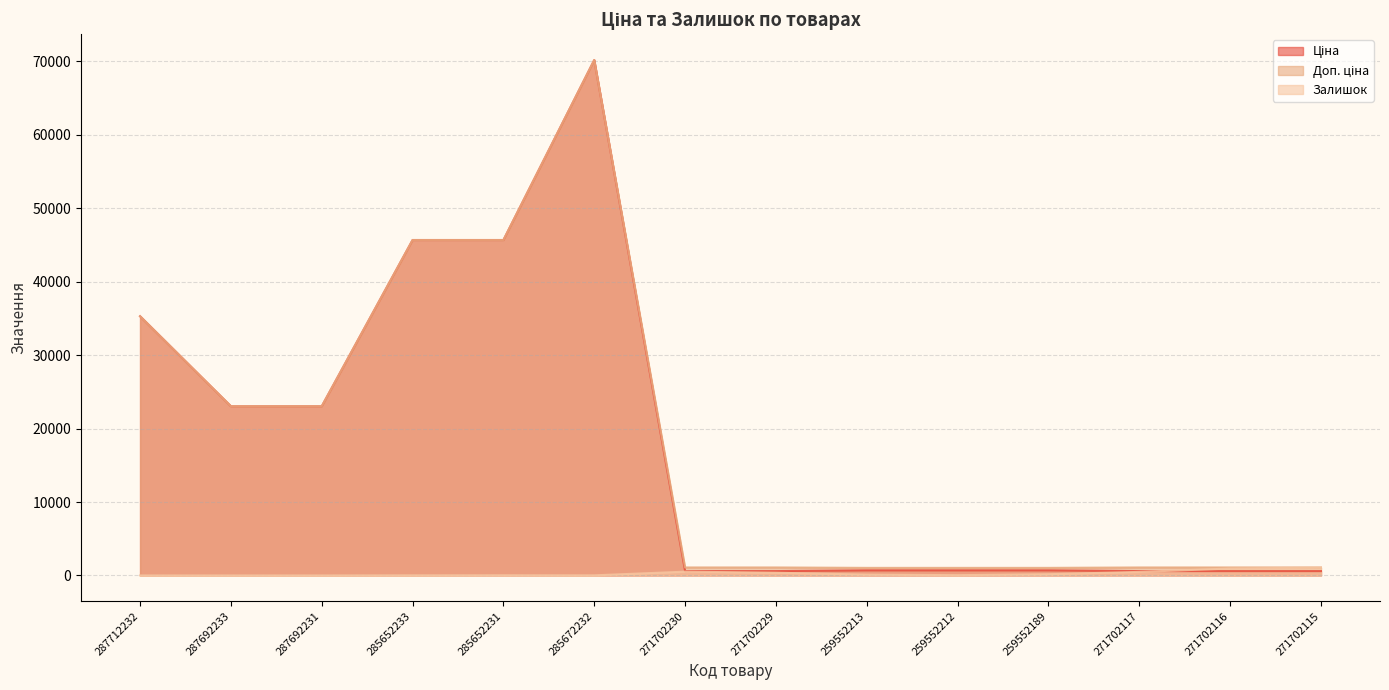

List the series in order of their peak value, lowest first.

Залишок, Ціна, Доп. ціна